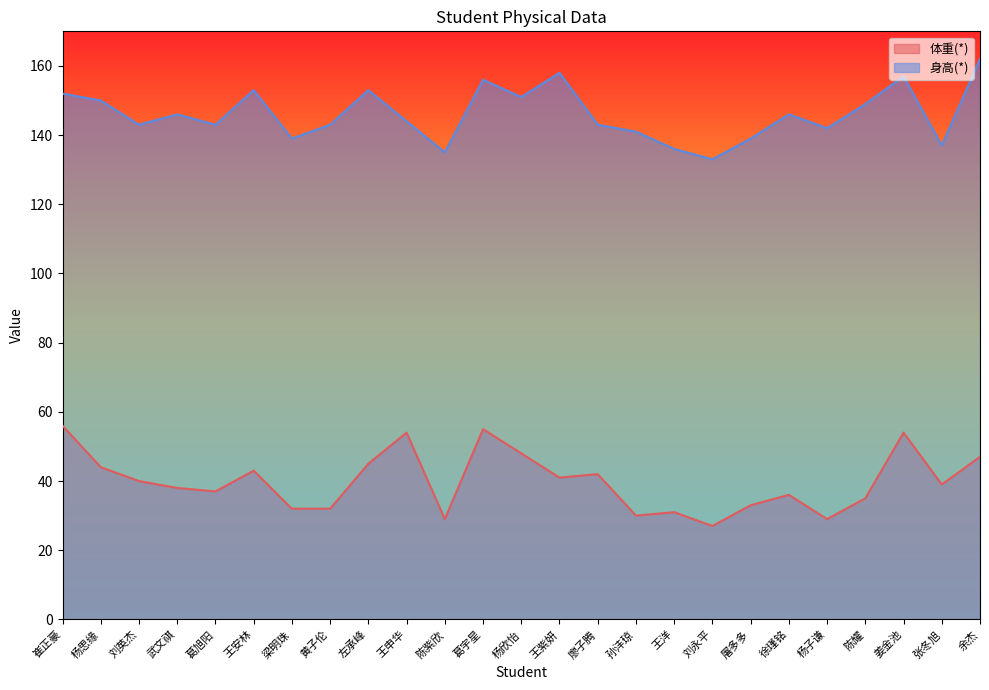

What is the smallest value displayed?

27